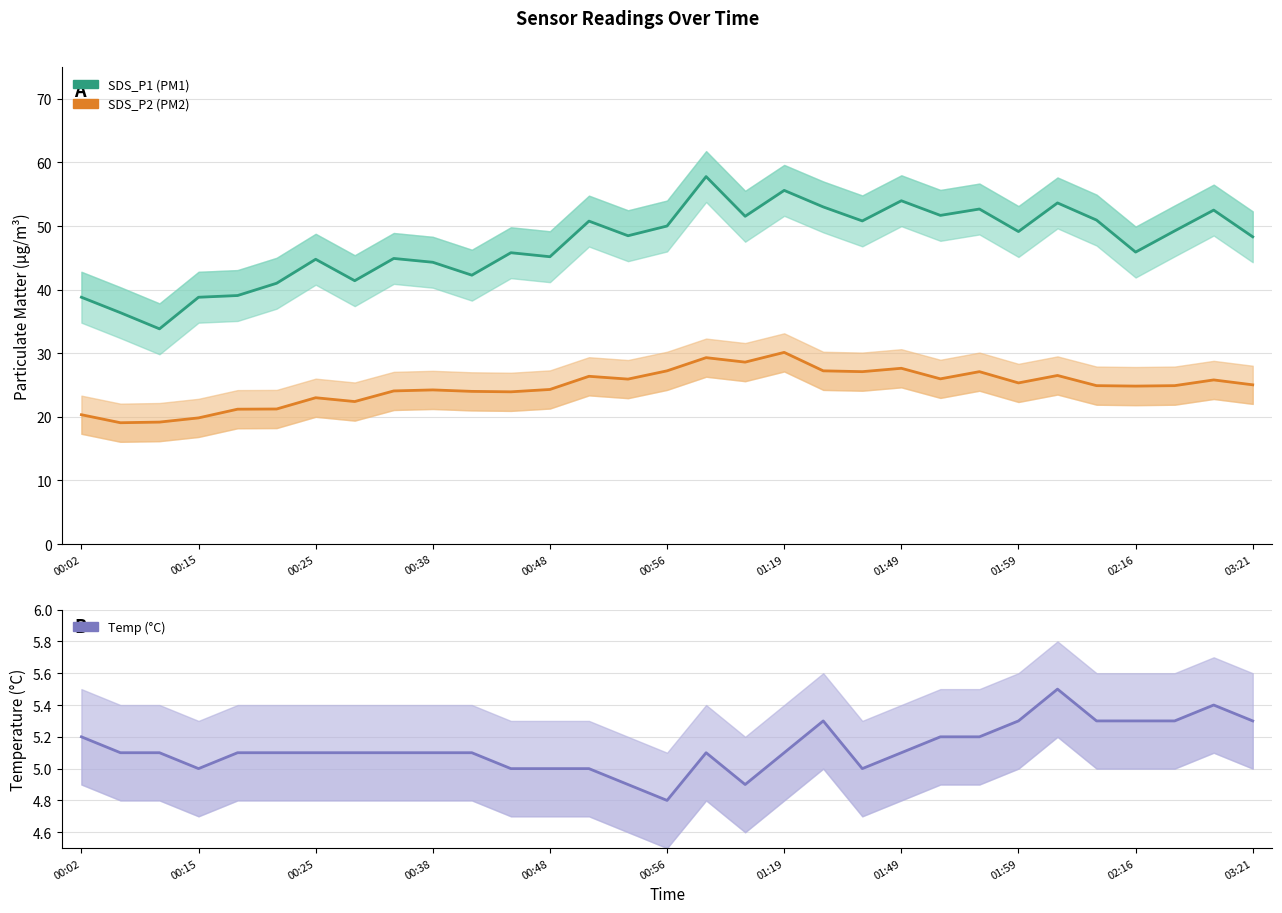

Is it true that Temperature equals 7.9 at 14?

False